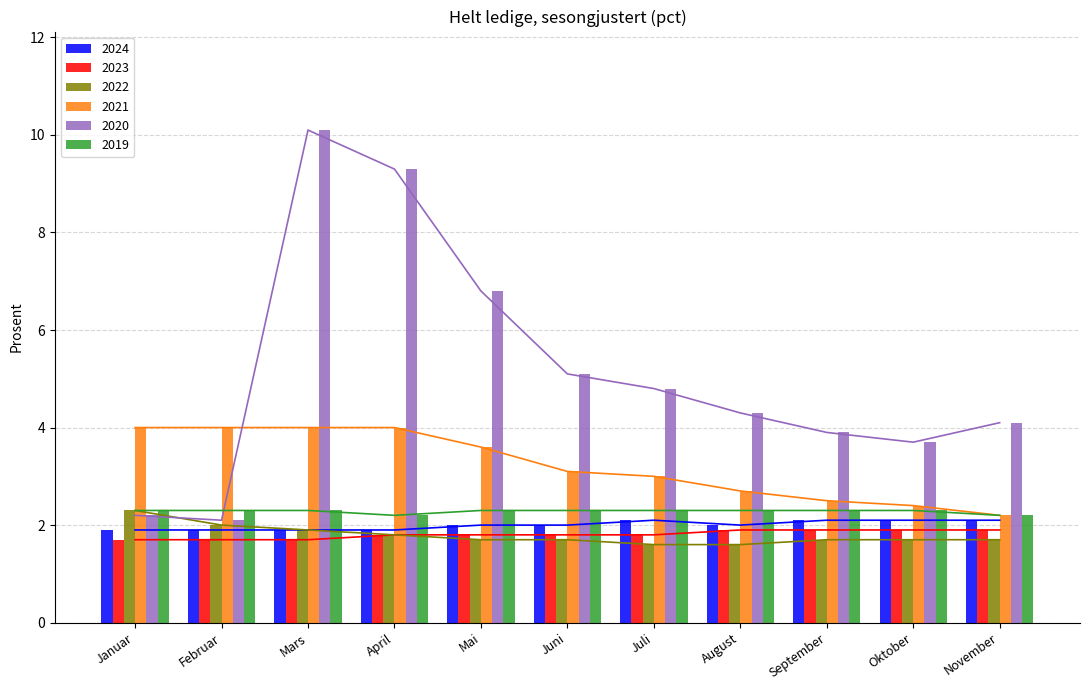

Count the 2022 values in the range 1 to 2.

10